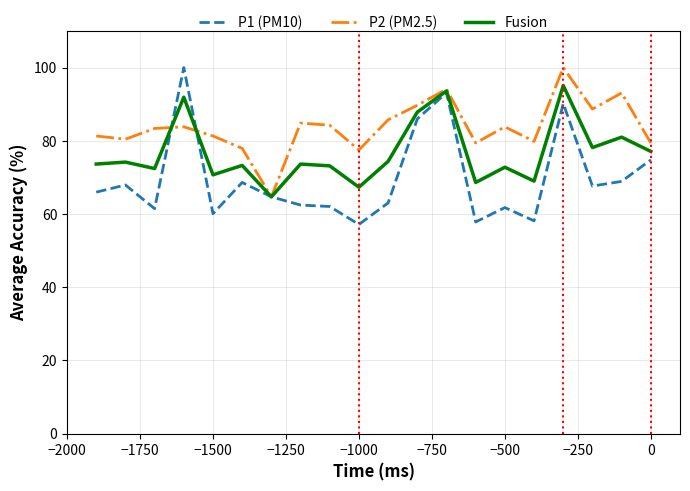

Does the chart display data point markers on the line(s)?

No